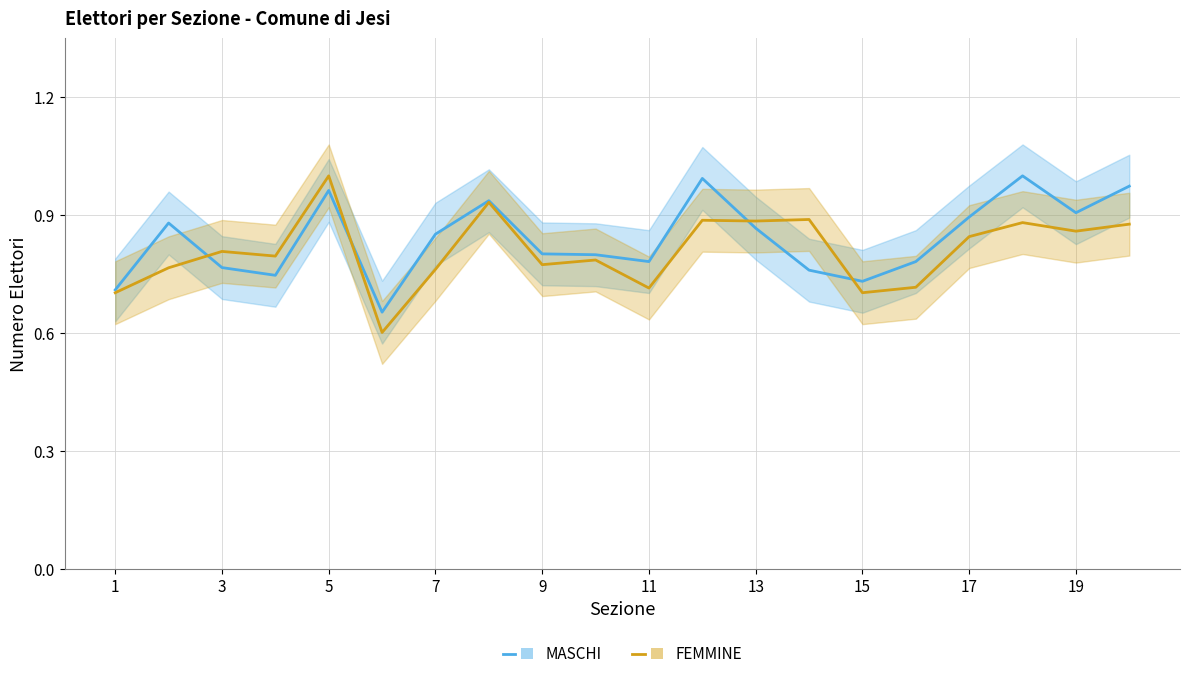

After their last crossing, which series has the higher values: MASCHI or FEMMINE?

MASCHI